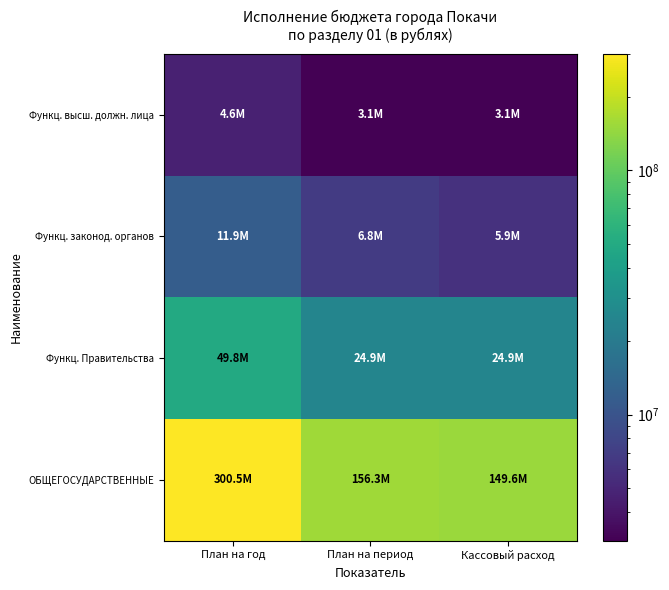

At which category is the sum across all series the highest?

План на год